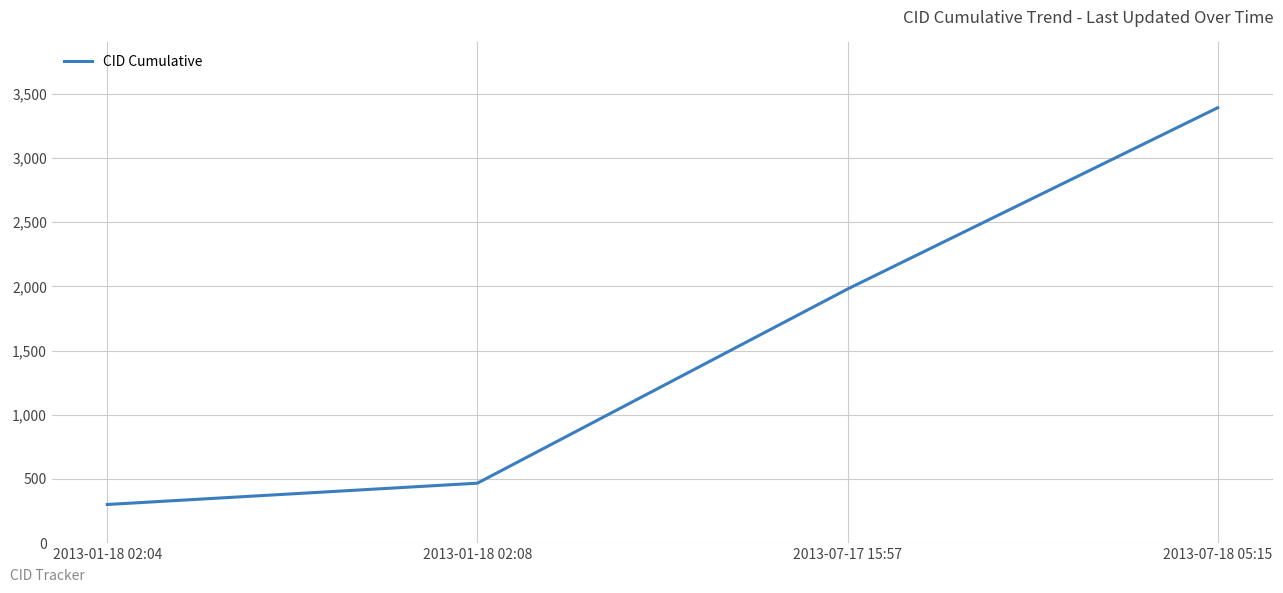

What position from the left is 2013-01-18 02:08?

2